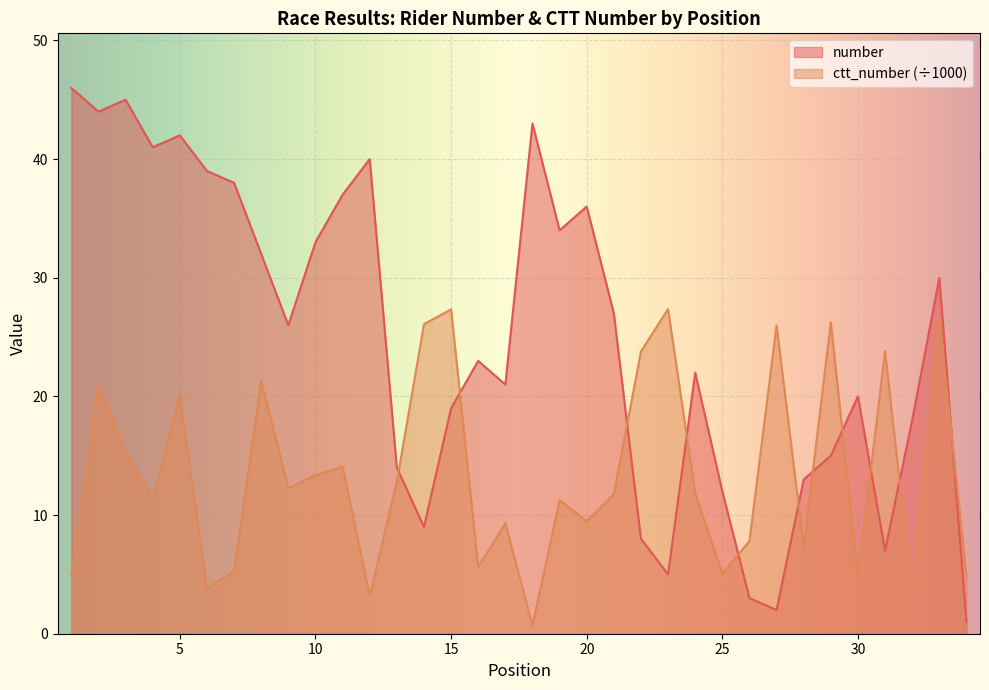

Which series has the widest spread of values?

number